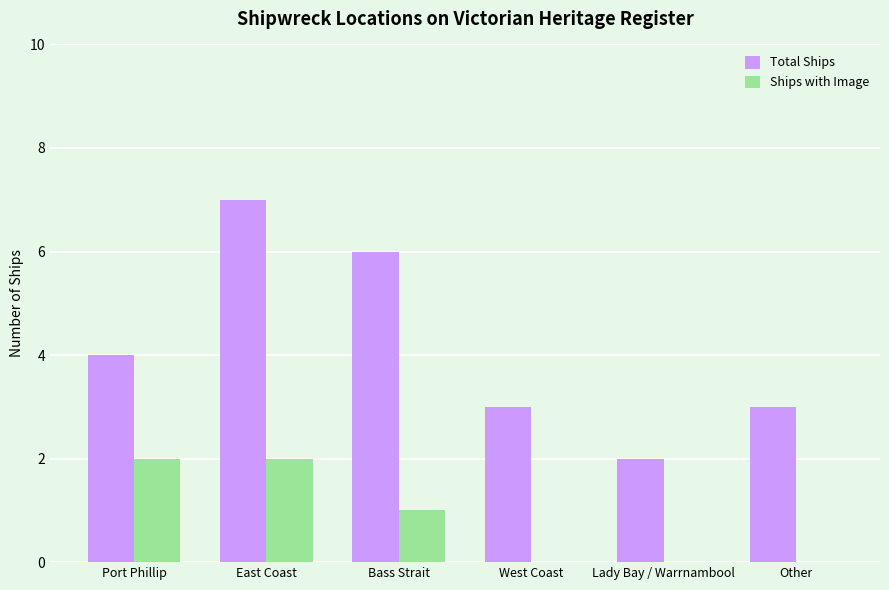

What value does the Total Ships series have at West Coast?

3